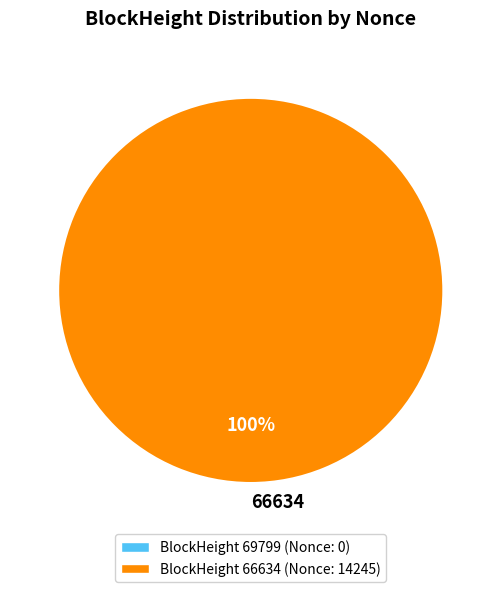

What is the majority slice?

66634